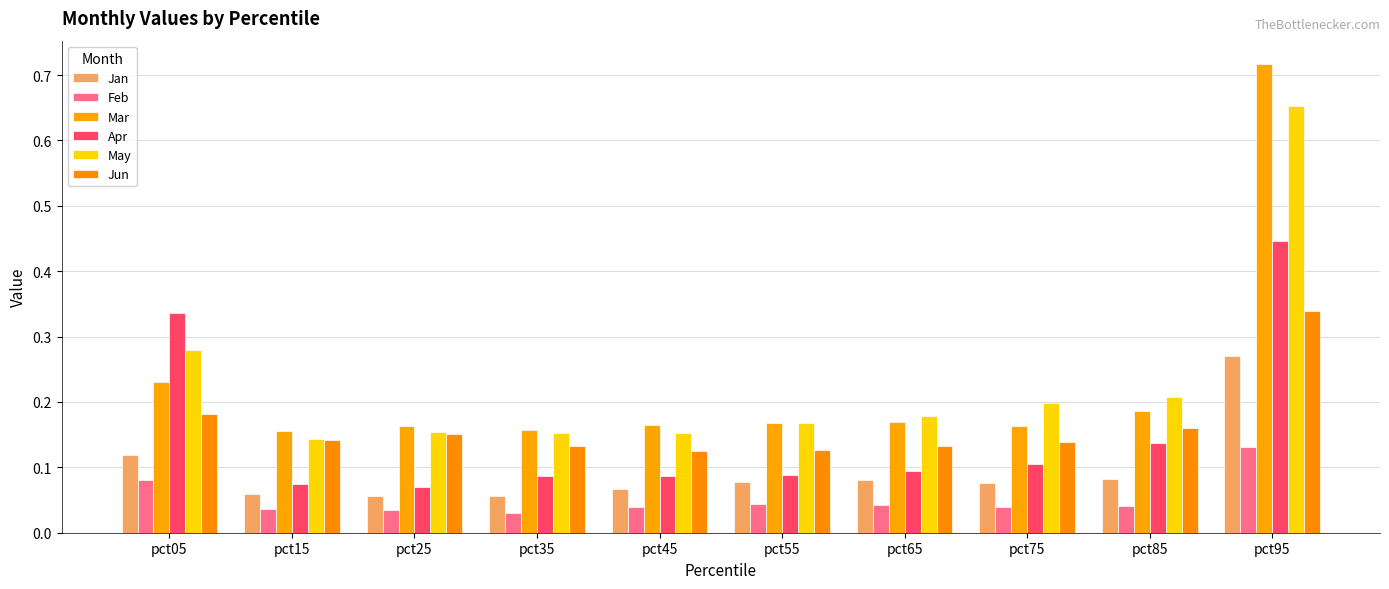

True or false: Jun has a value of 0.2 at pct15.

False